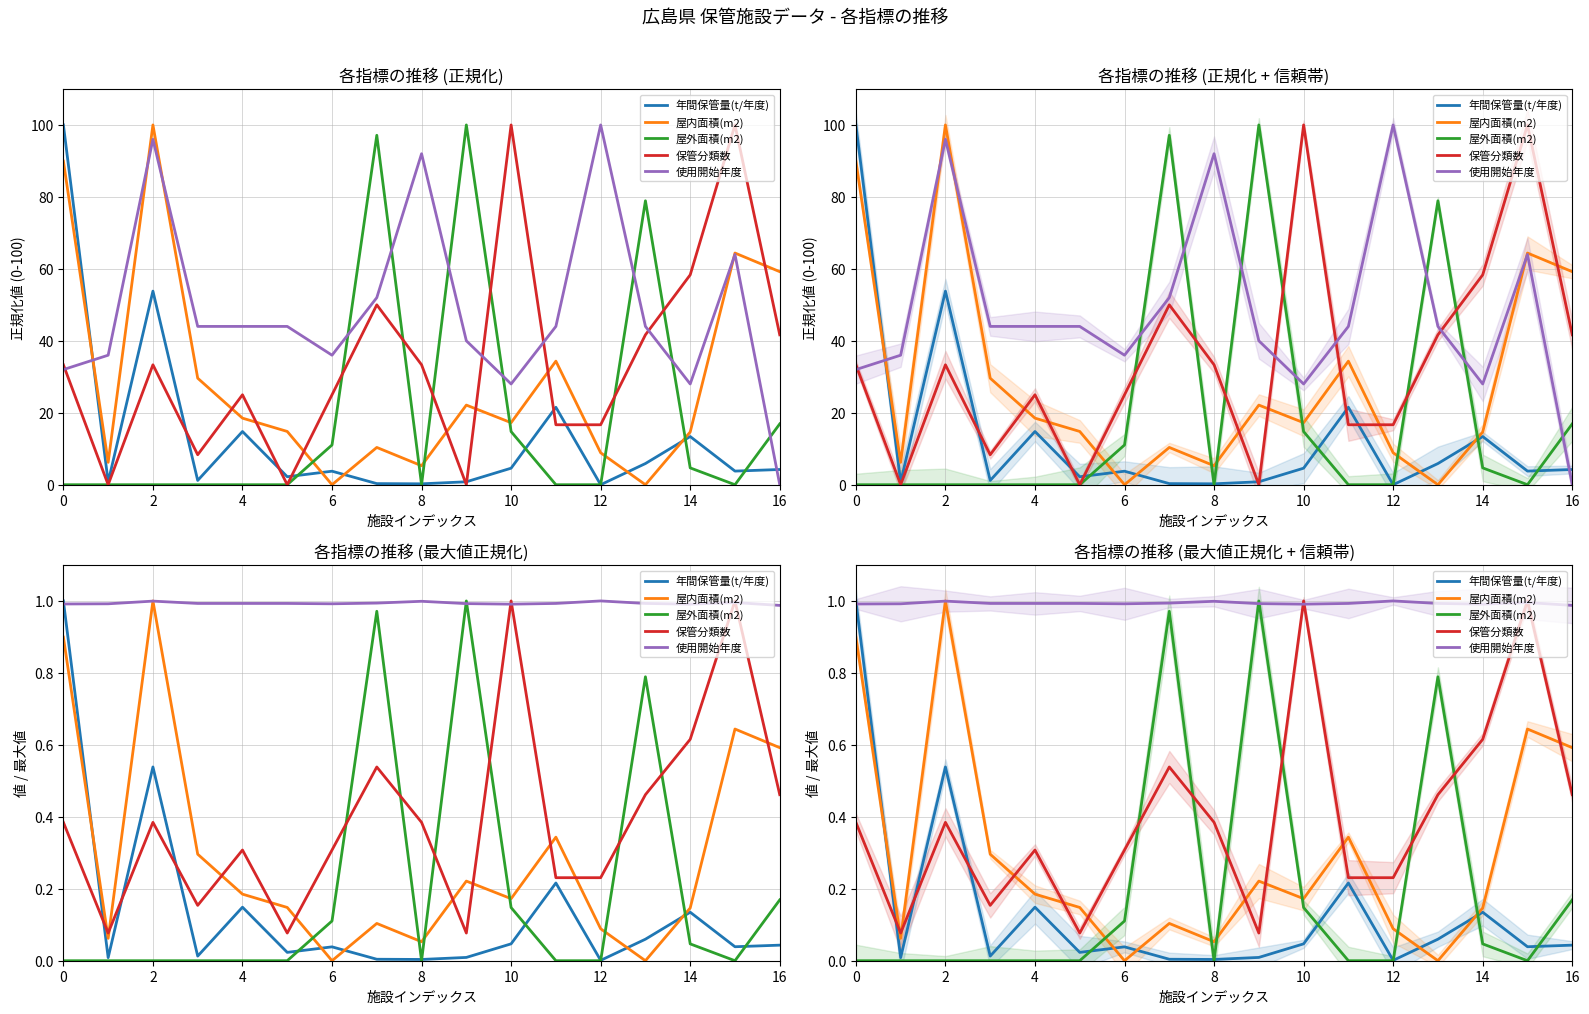

What is the lowest value of the 保管分類数 series?

0.1